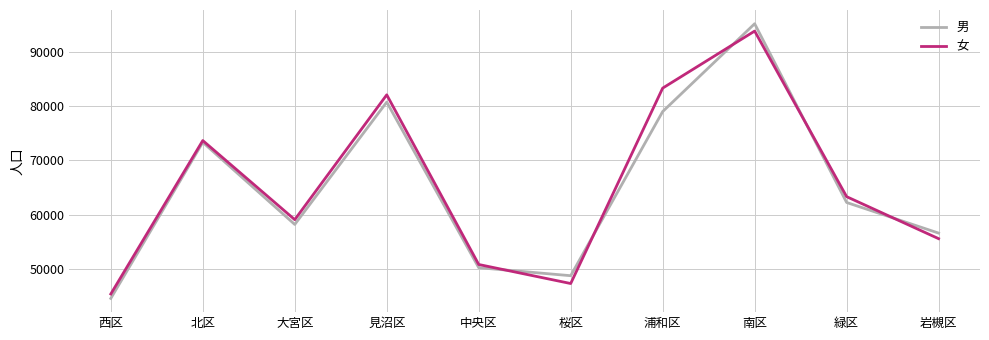

At 浦和区, list the series in order from smallest to largest.

男, 女